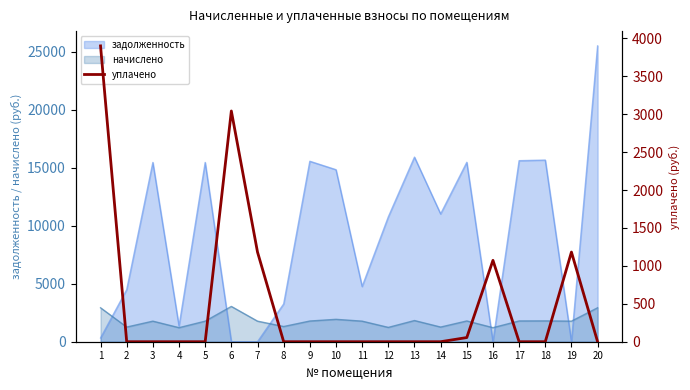

Reading left to right, extract all data points from this chart.

3900.0	0.0	0.0	0.0	0.0	3042.0	1182.0	0.0	0.0	0.0	0.0	0.0	0.0	0.0	55.0	1072.7	0.0	0.0	1182.0	0.0